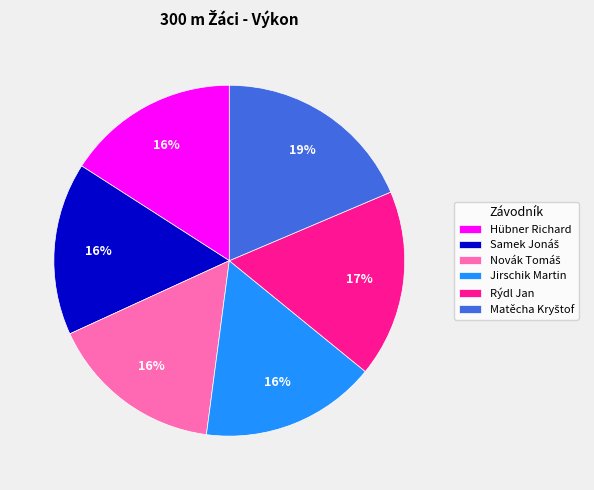

True or false: Rýdl Jan accounts for 17% of the total.

True